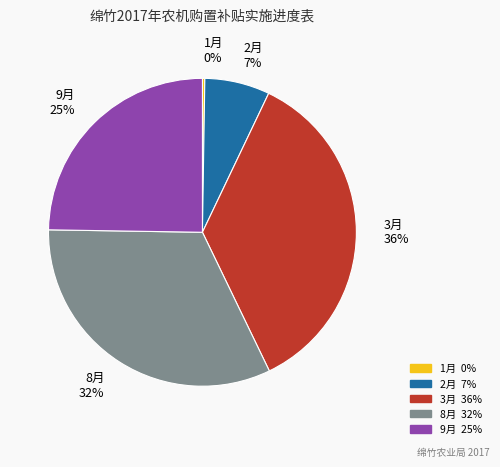

To the nearest percent, what percentage of the pie is 9月?

25%